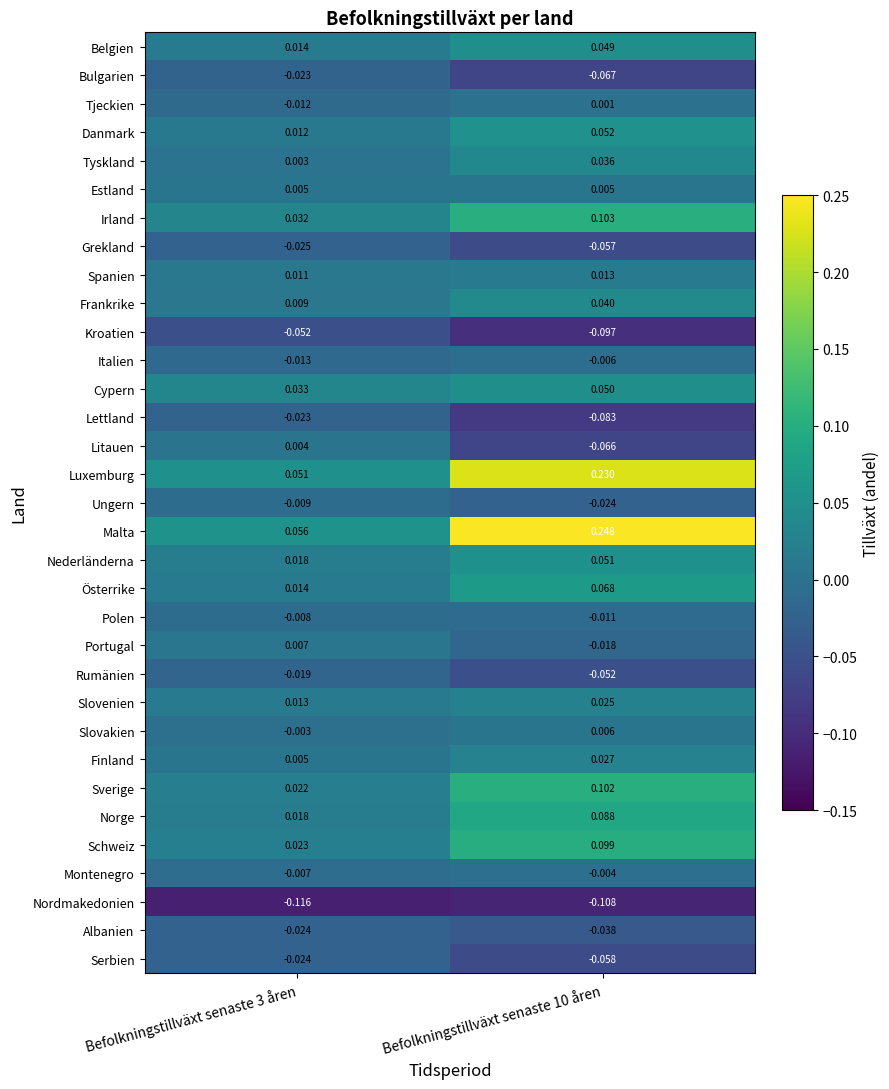

Count the number of data series in this chart.

33